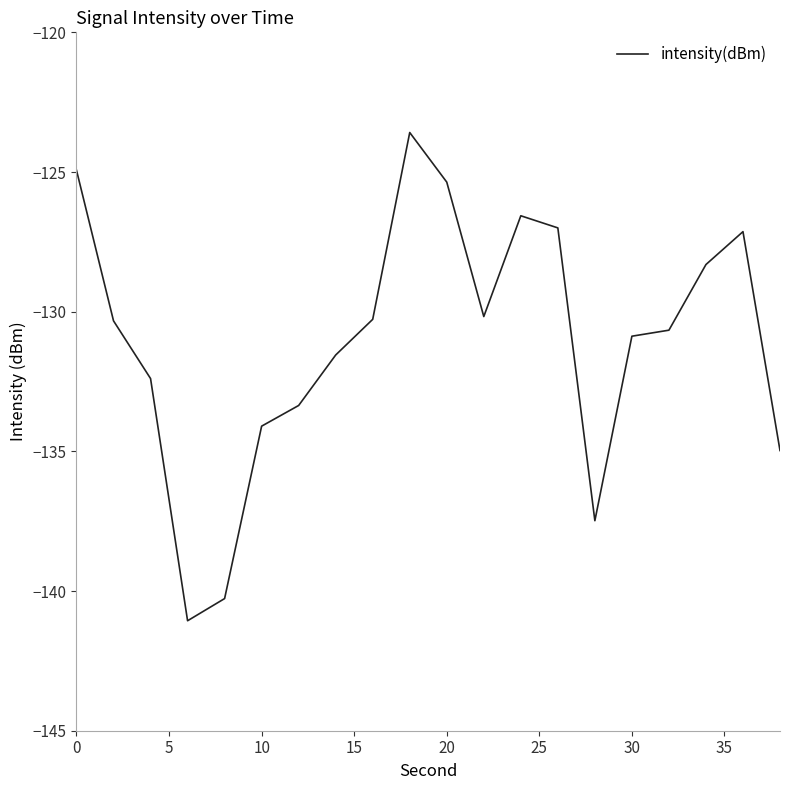

What is the minimum value shown in the chart?

-141.1